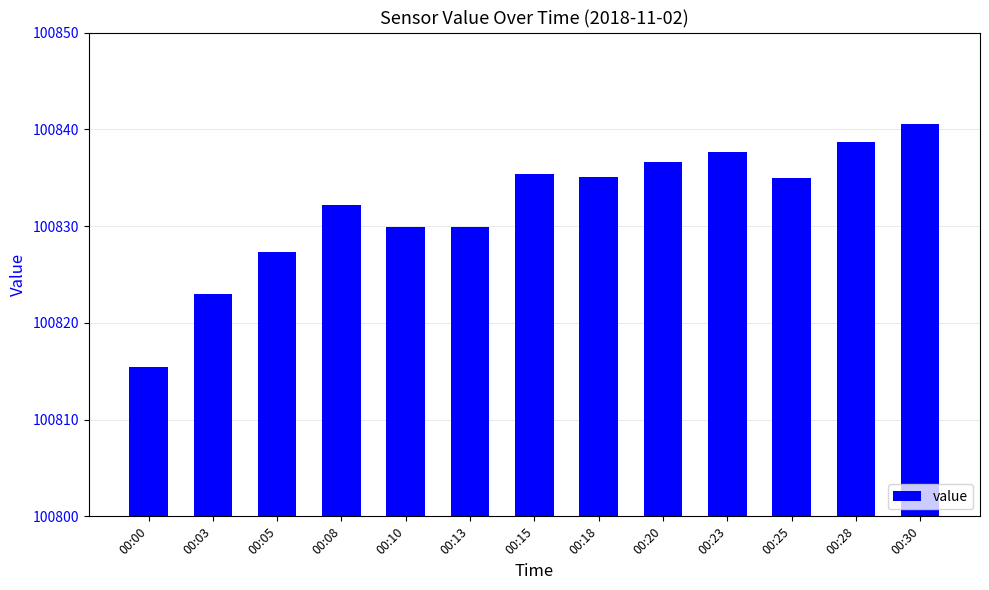

What is the value of the 10th bar from the left?

100837.6